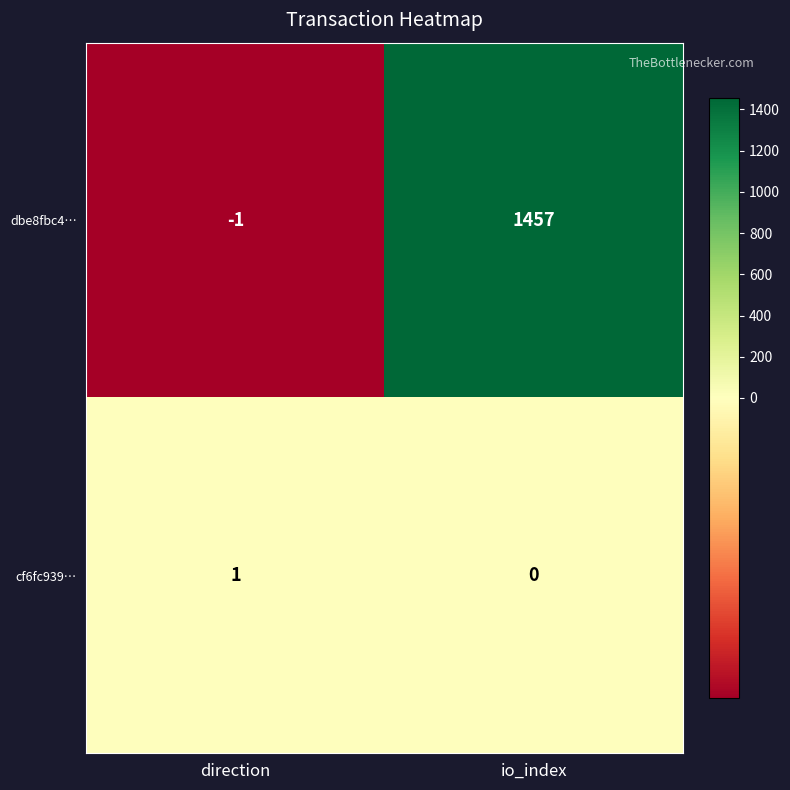

At which label is dbe8fbc4… closest to 728?

direction